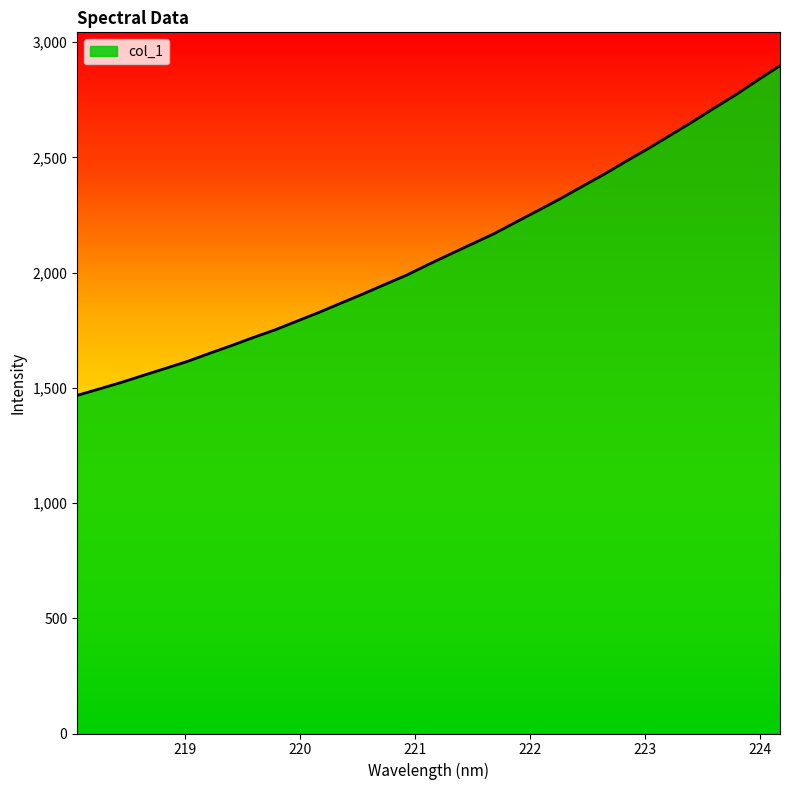

What is the minimum value shown in the chart?

1467.1